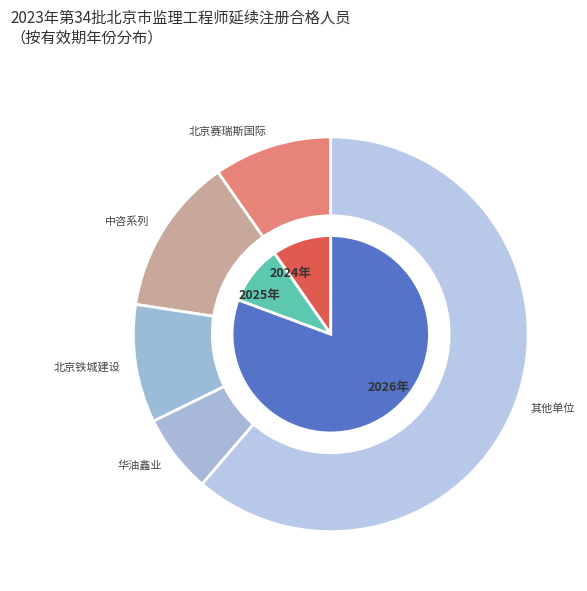

To the nearest percent, what is the combined percentage of 2026 and 2024?

90%